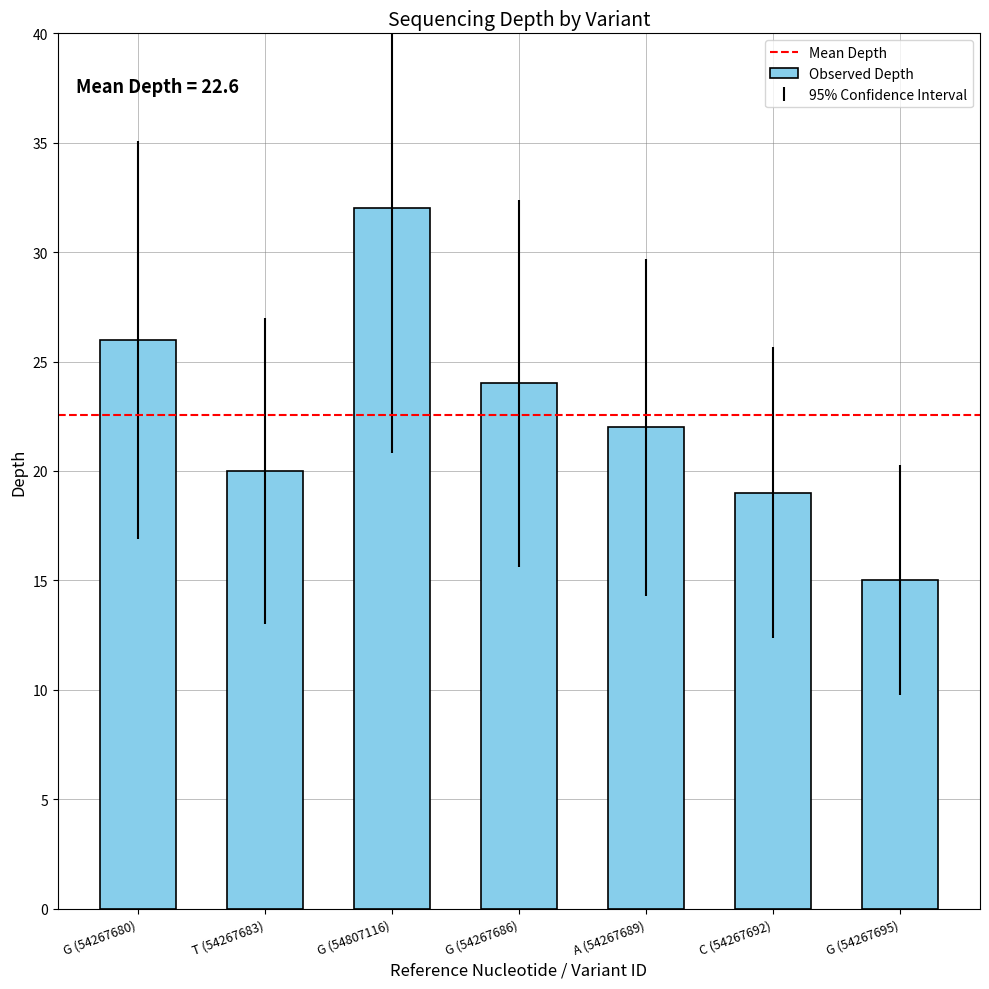

What is the difference between the values at T (54267683) and G (54267680)?

6